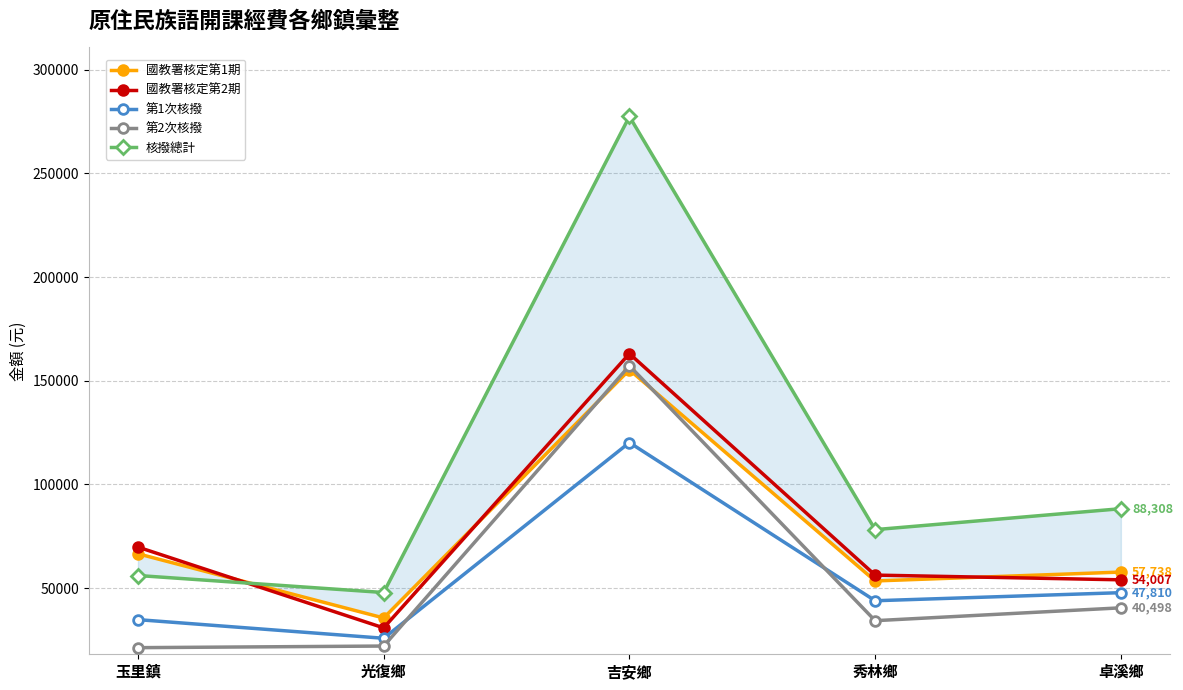

Between 光復鄉 and 吉安鄉, which series saw the biggest shift?

核撥總計